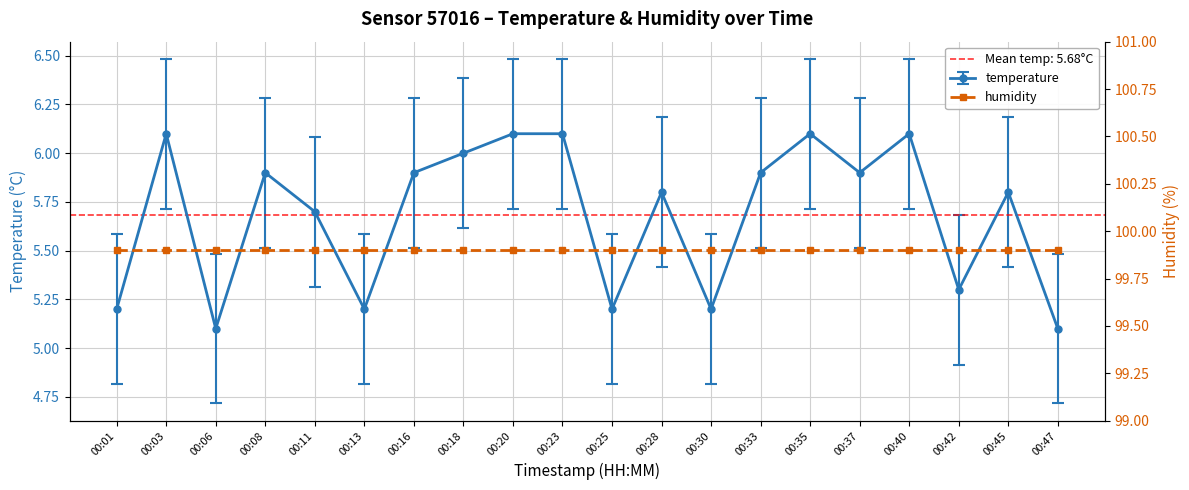

What is the minimum value shown in the chart?

5.1